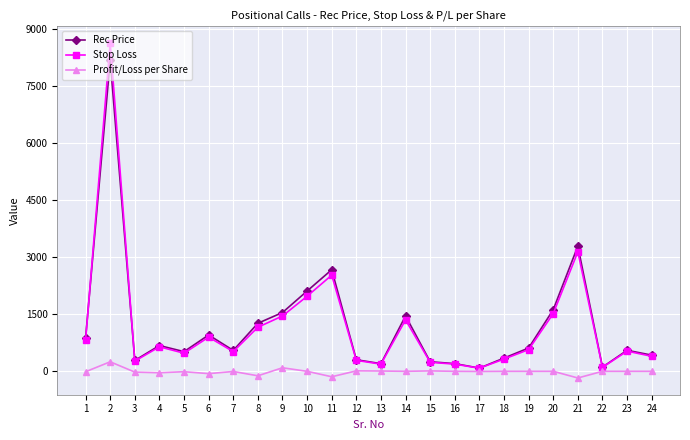

The value of Rec Price at 18 is 348.0. True or false?

True